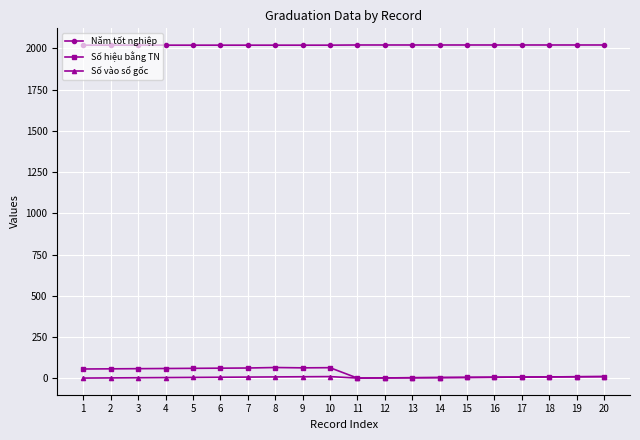

Which series has the widest spread of values?

Số hiệu bằng TN